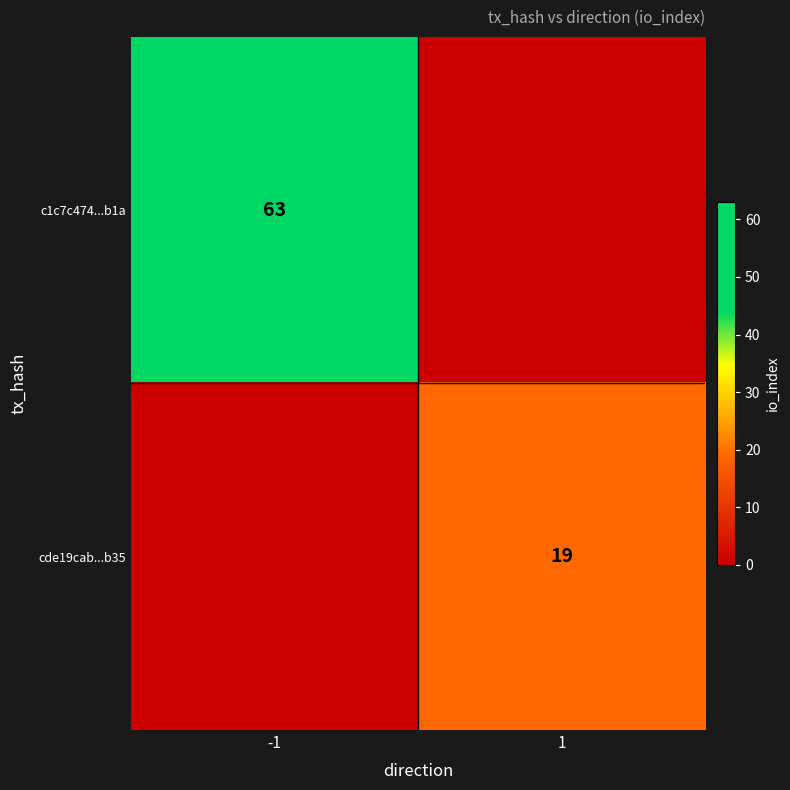

Is the value of c1c7c474...b1a at -1 greater than the value of cde19cab...b35 at 1?

Yes